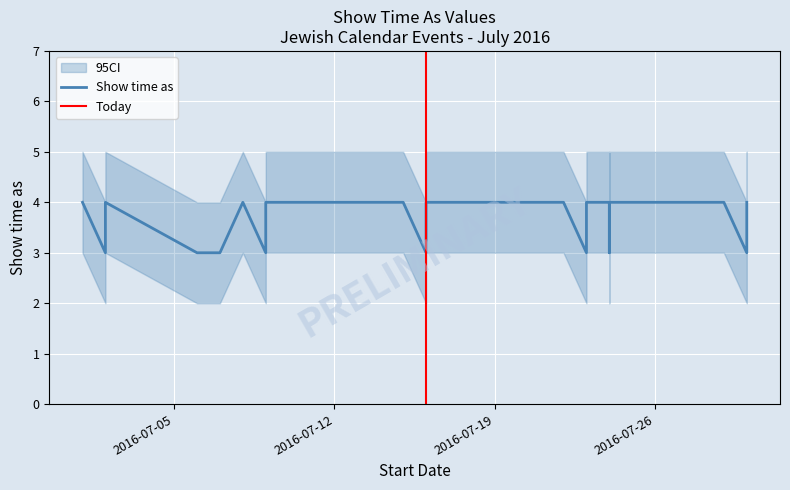

True or false: Show time as and CI_low cross at least once.

False